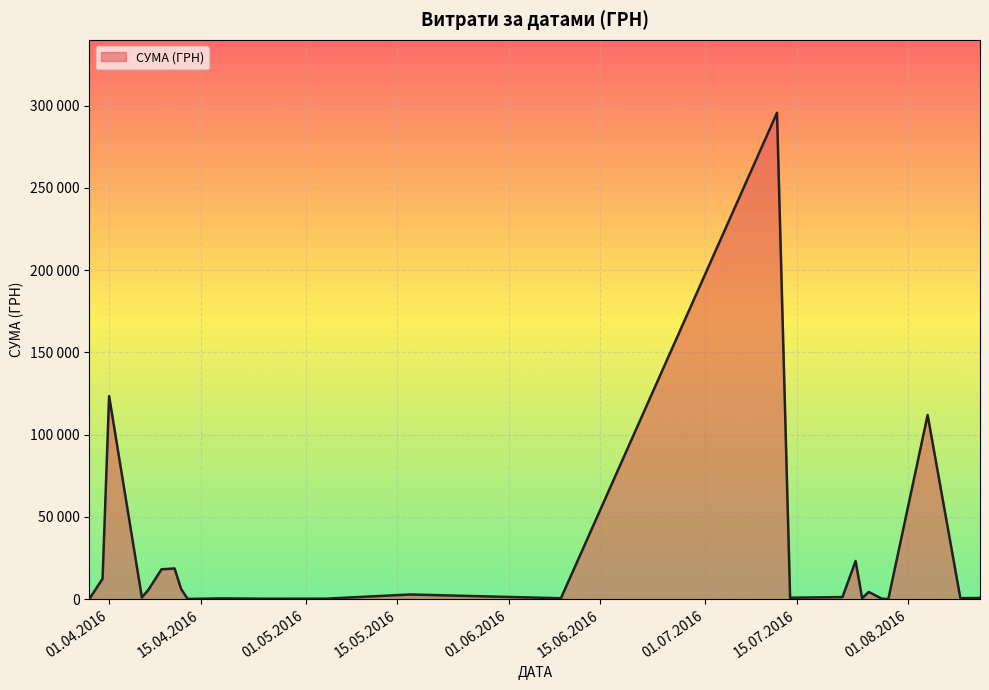

Which category has the lowest value across all series?

24.07.2016